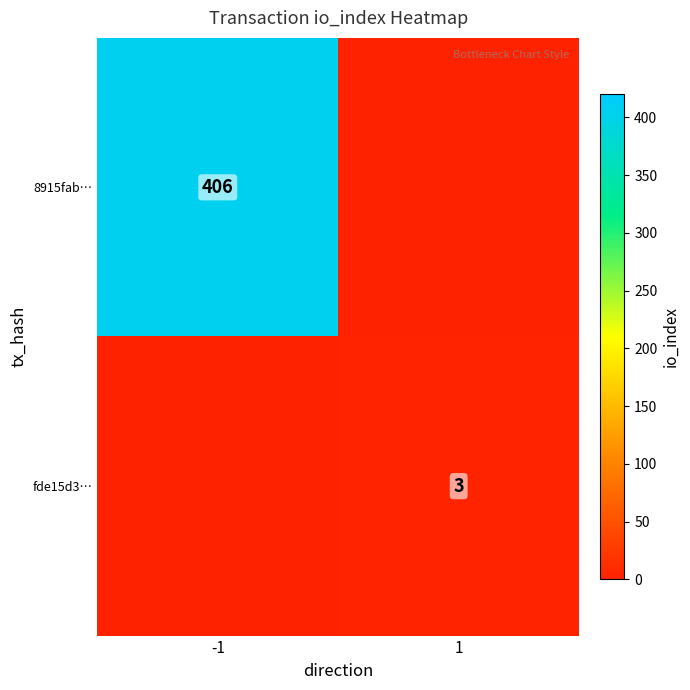

The value of 8915fab… at -1 is 406. True or false?

True